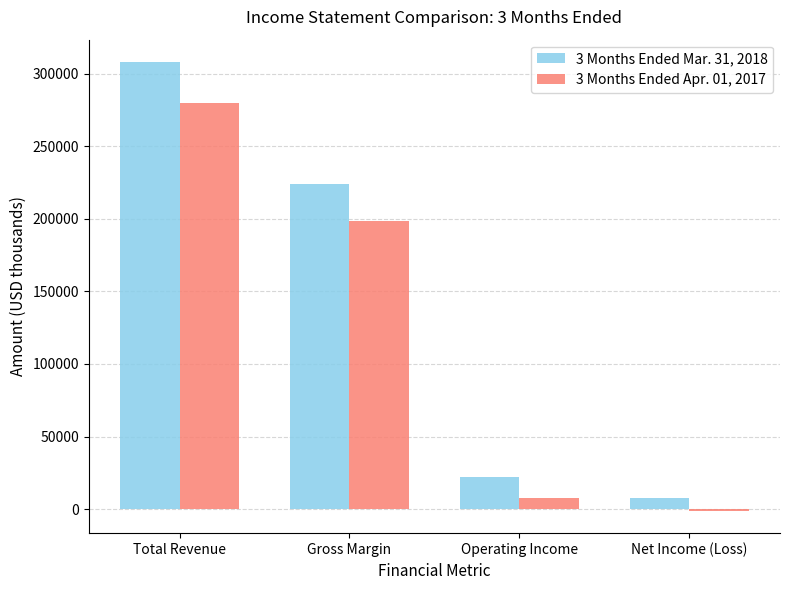

Does the chart contain stacked bars?

No